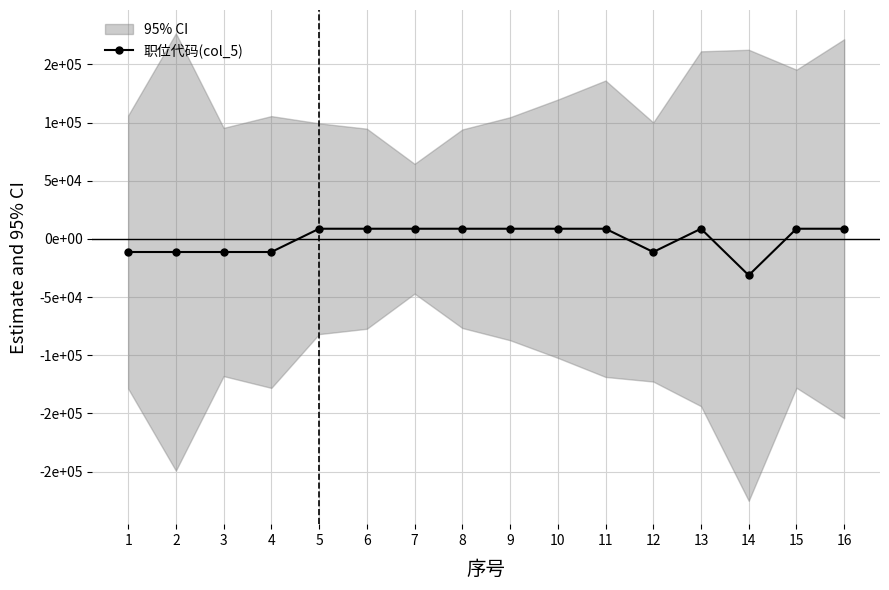

Approximately how many times larger is the value at 13 compared to 10?

1.0